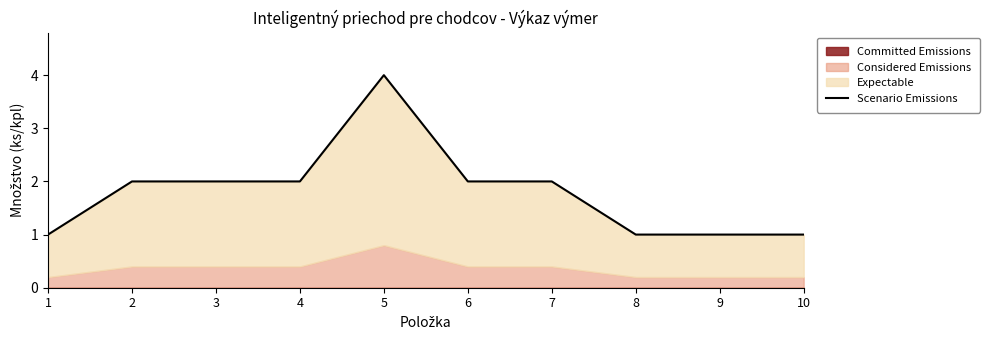

Approximately how many times larger is the value at 7 compared to 8?

2.0